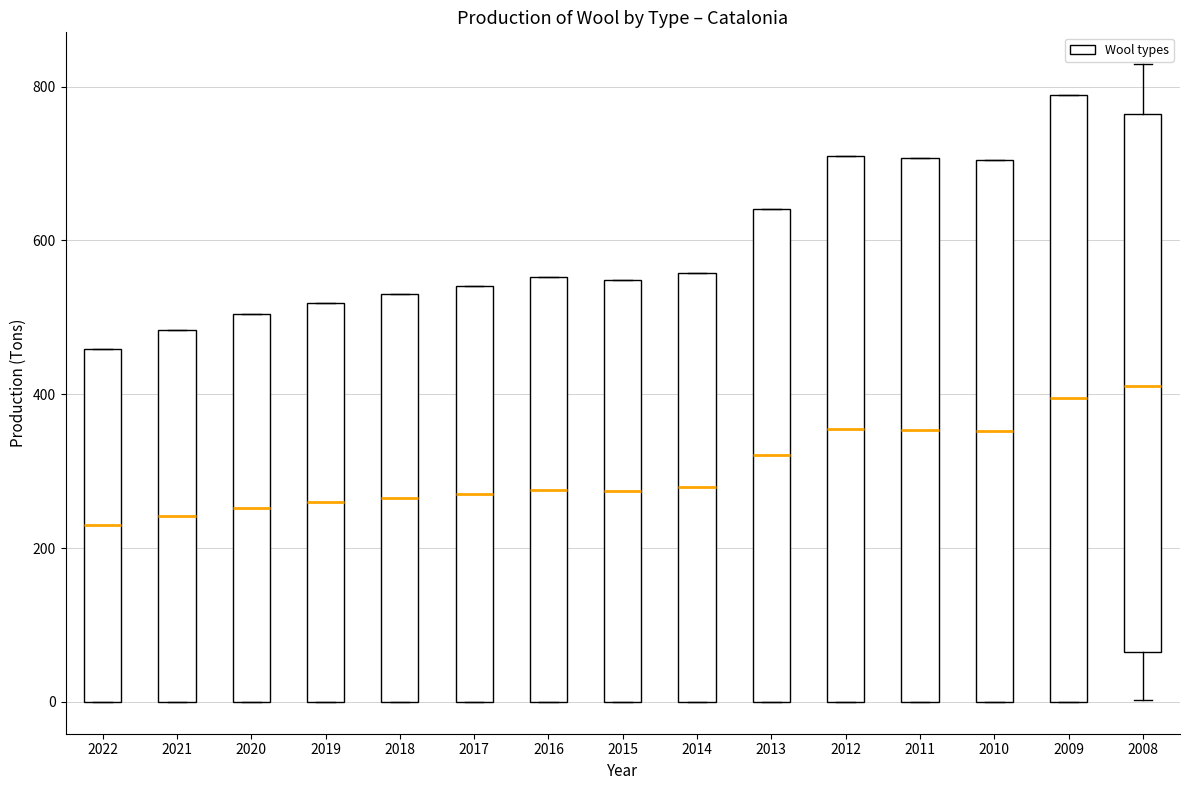

Where is the upper edge of the box at x = 2022 on the y-axis? The values are not printed on the chart, so give them approximately, as read against the axis.

460